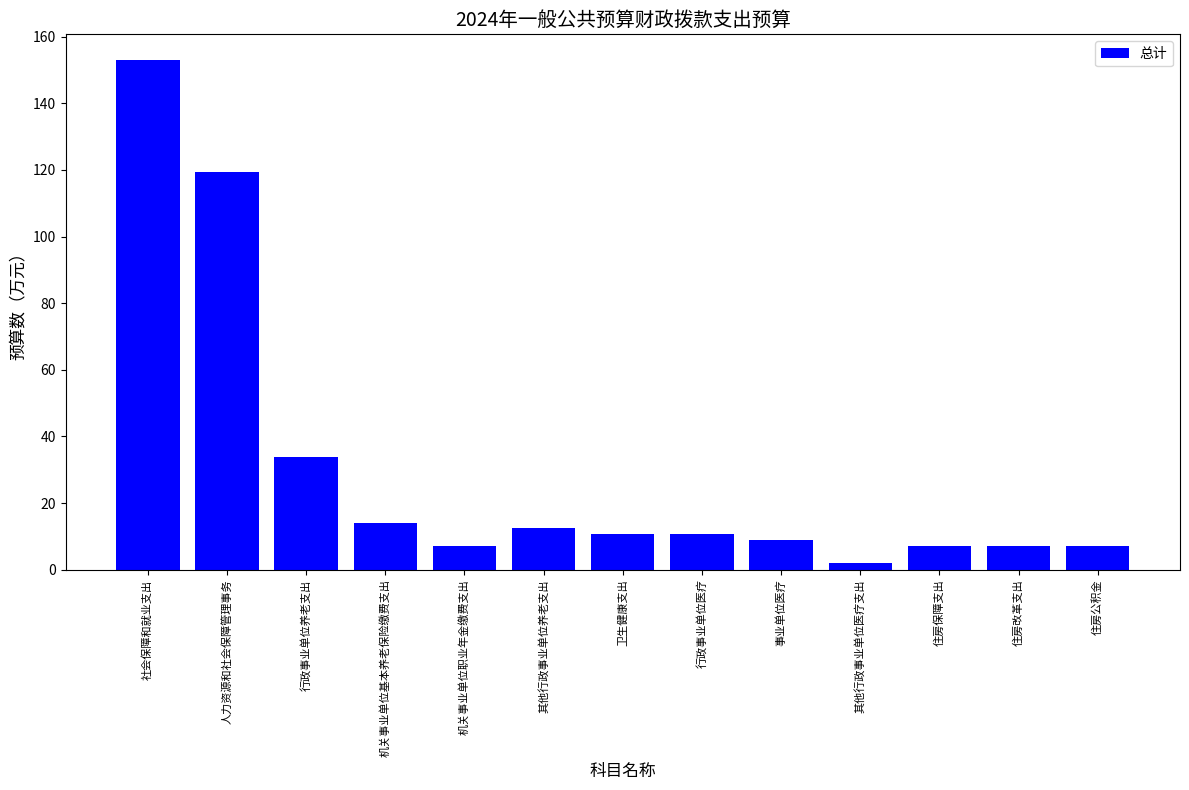

What is the approximate value at 行政事业单位医疗?

10.7